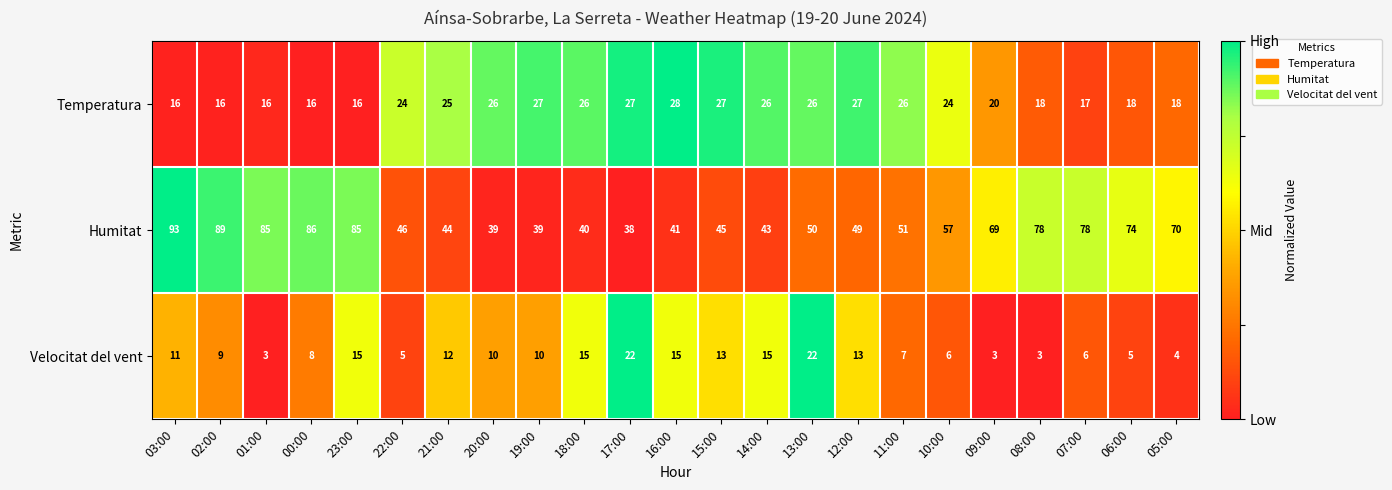

Which label corresponds to the largest value in the chart?

03:00